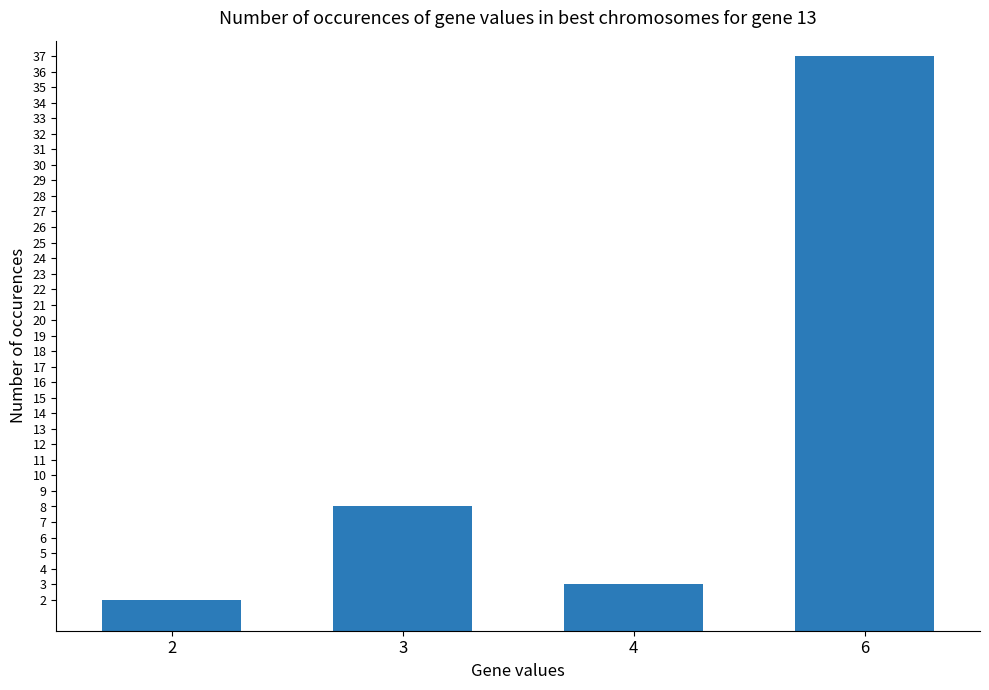

Which category has the lowest value across all series?

2